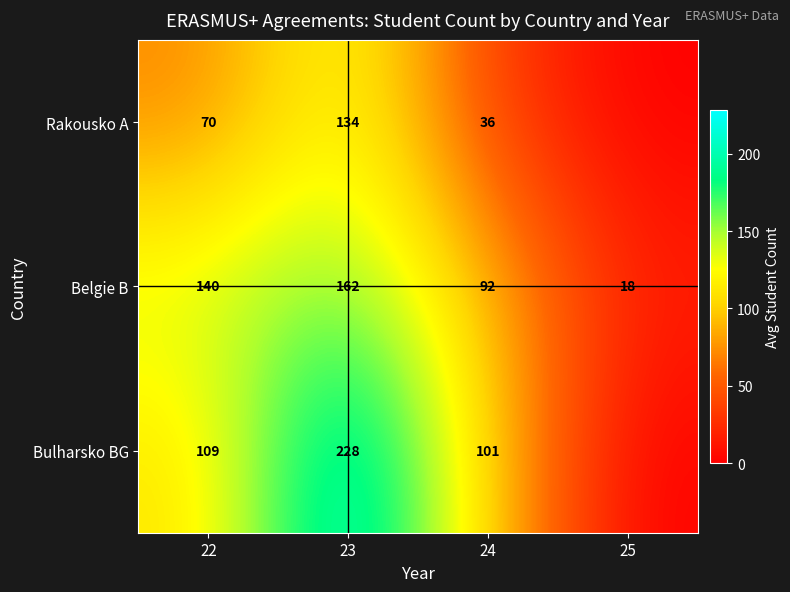

List the labels in order of Belgie B value, smallest first.

25, 24, 22, 23